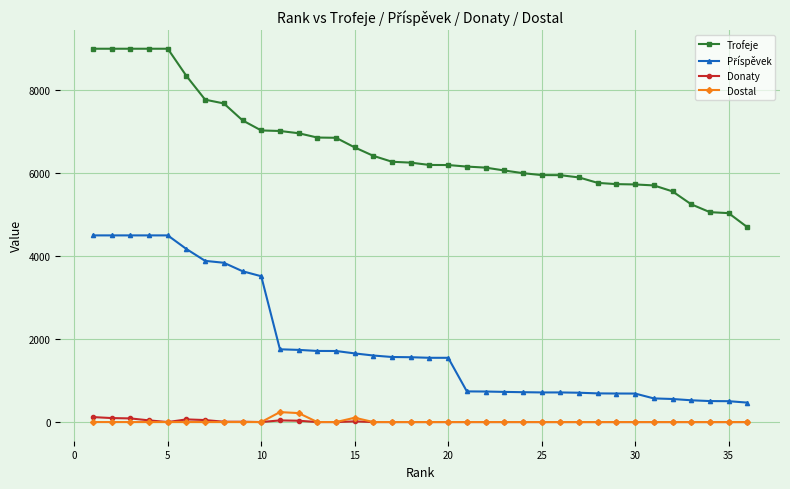

What is the maximum value for Dostal?

240